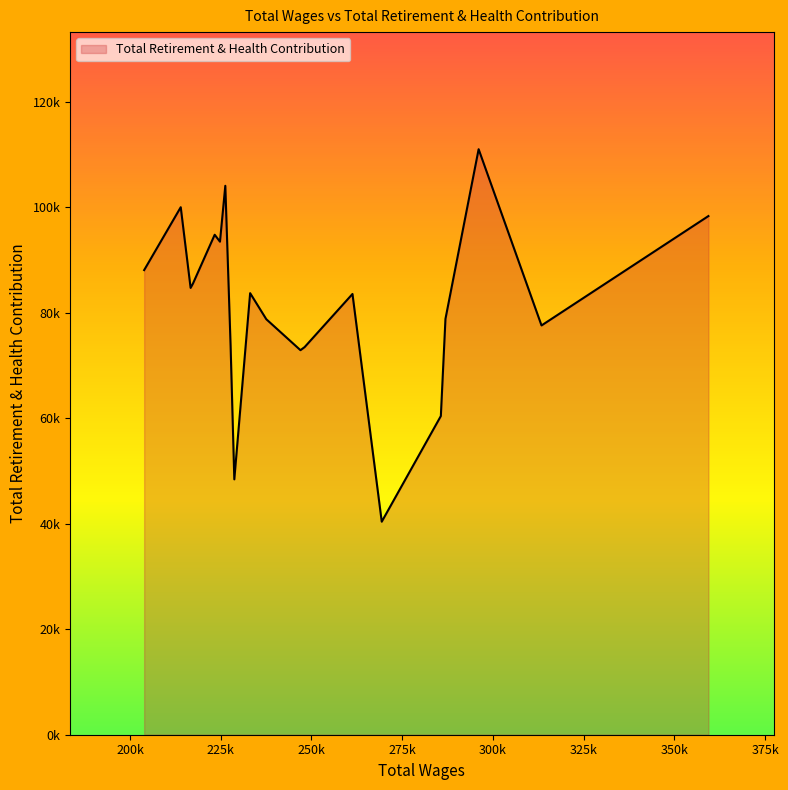

Reading left to right, transcribe all the data shown in this chart.

359378.0=98351	313388.0=77606	296061.0=111027	286921.0=78854	285649.0=60431	269364.0=40396	261299.0=83576	248113.0=73504	246969.0=72919	237557.0=78787	233102.0=83733	228741.0=48425	227717.0=73754	226259.0=104092	224790.0=93492	223335.0=94806	217338.0=85536	216698.0=84726	213980.0=100029	203899.0=88104